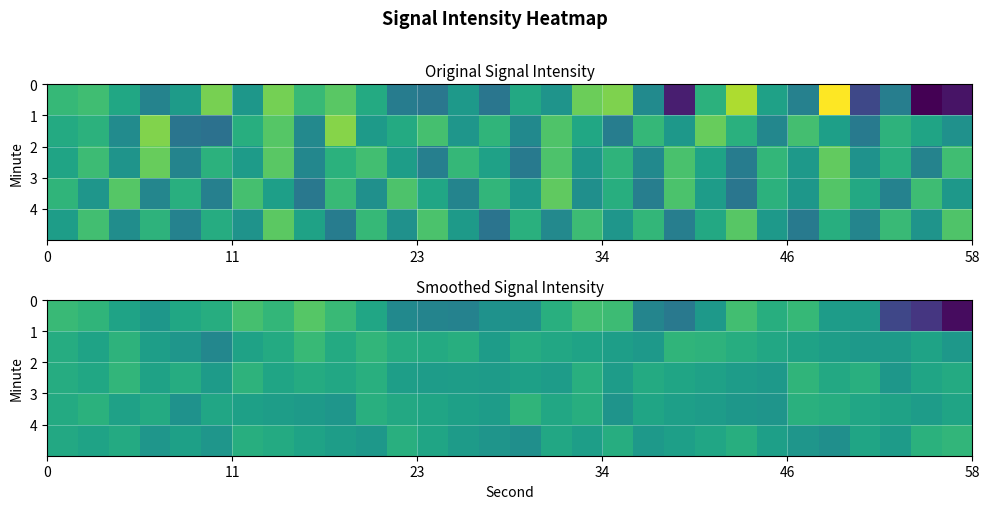

What is the difference between the highest and lowest values at 11?

2.0